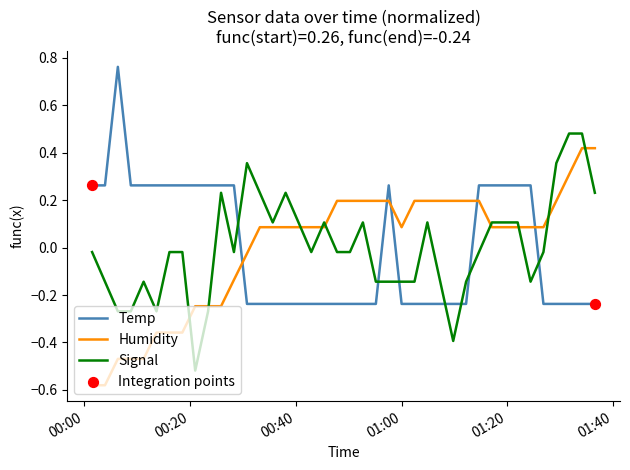

True or false: Temp and Signal intersect in this chart.

True